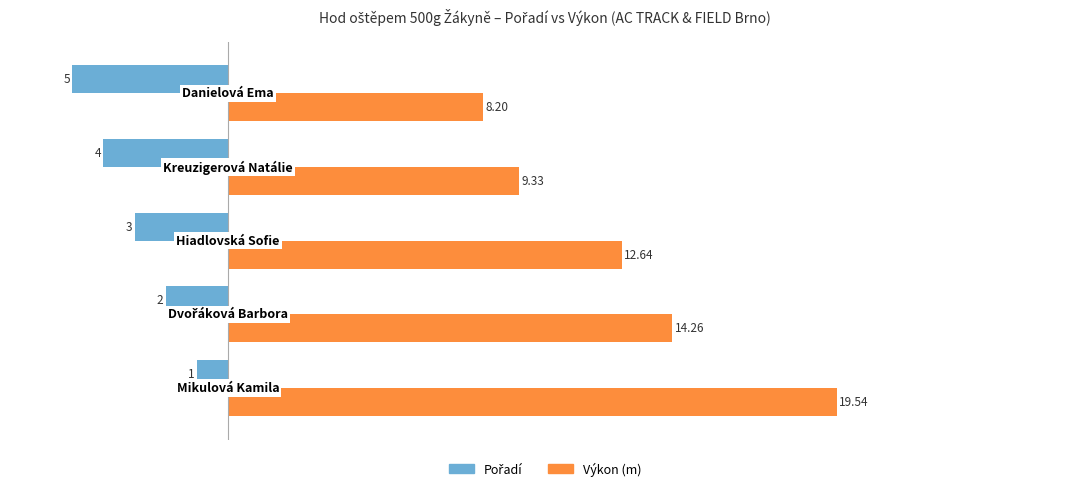

How many distinct data groups are displayed?

2